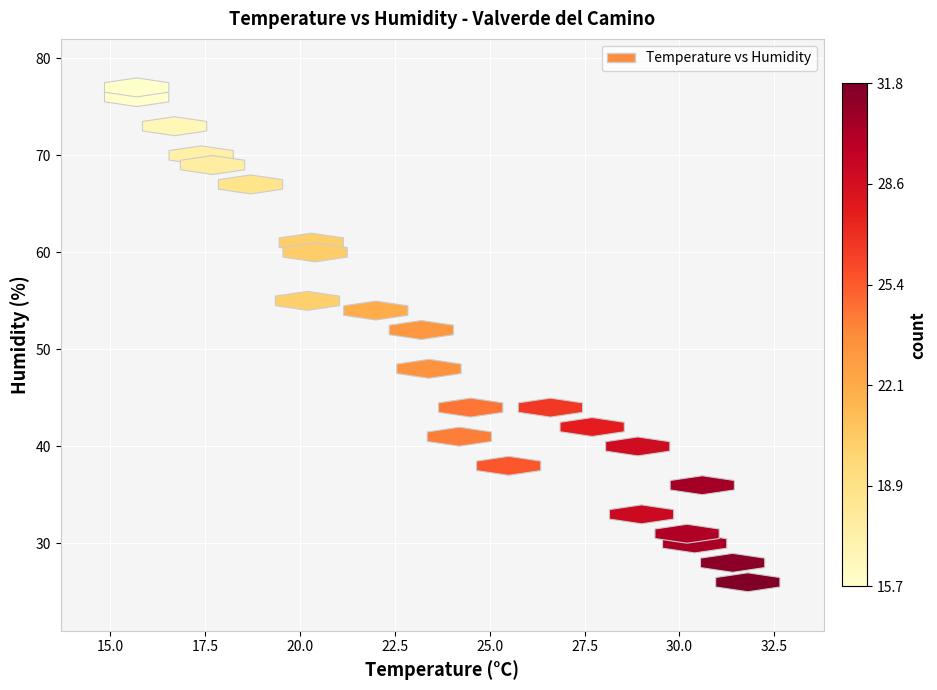

What is the range of Y values (max minus min)?

51